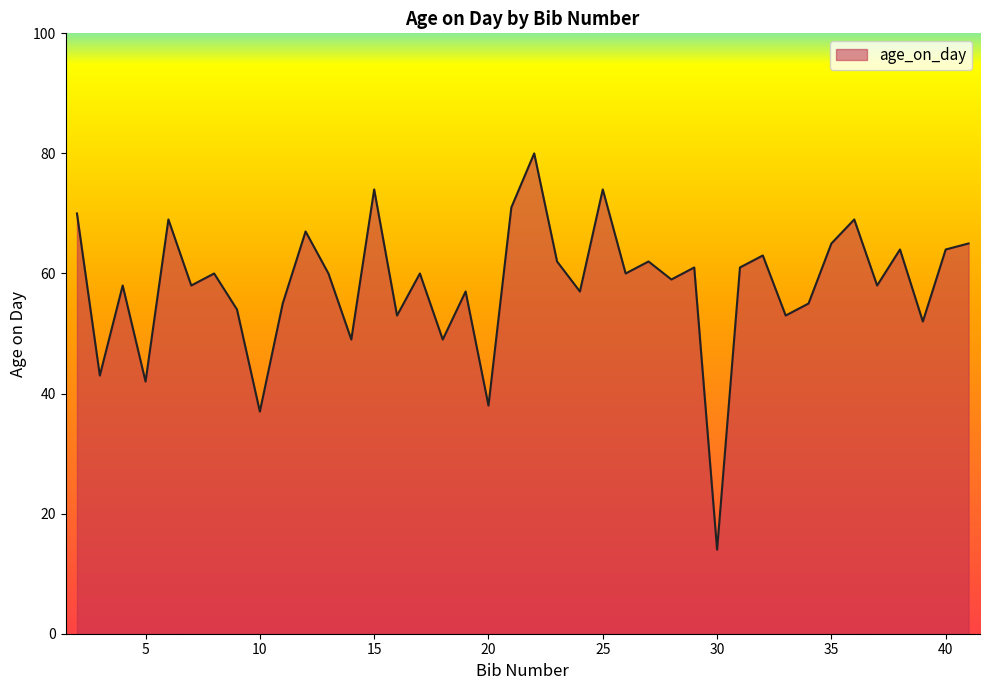

What is the difference between the maximum and minimum values?

66